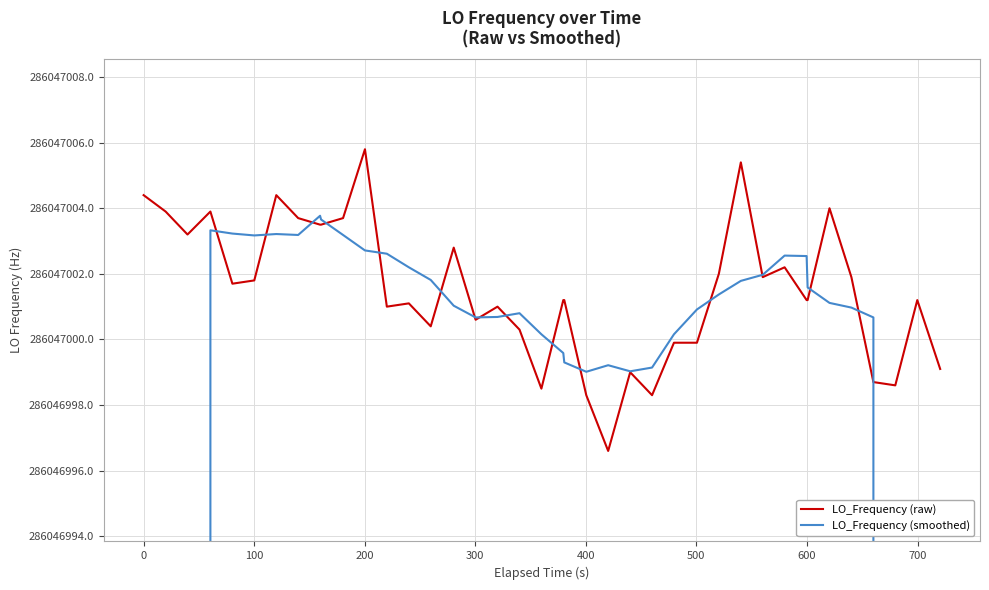

How many data points does each series have?

40